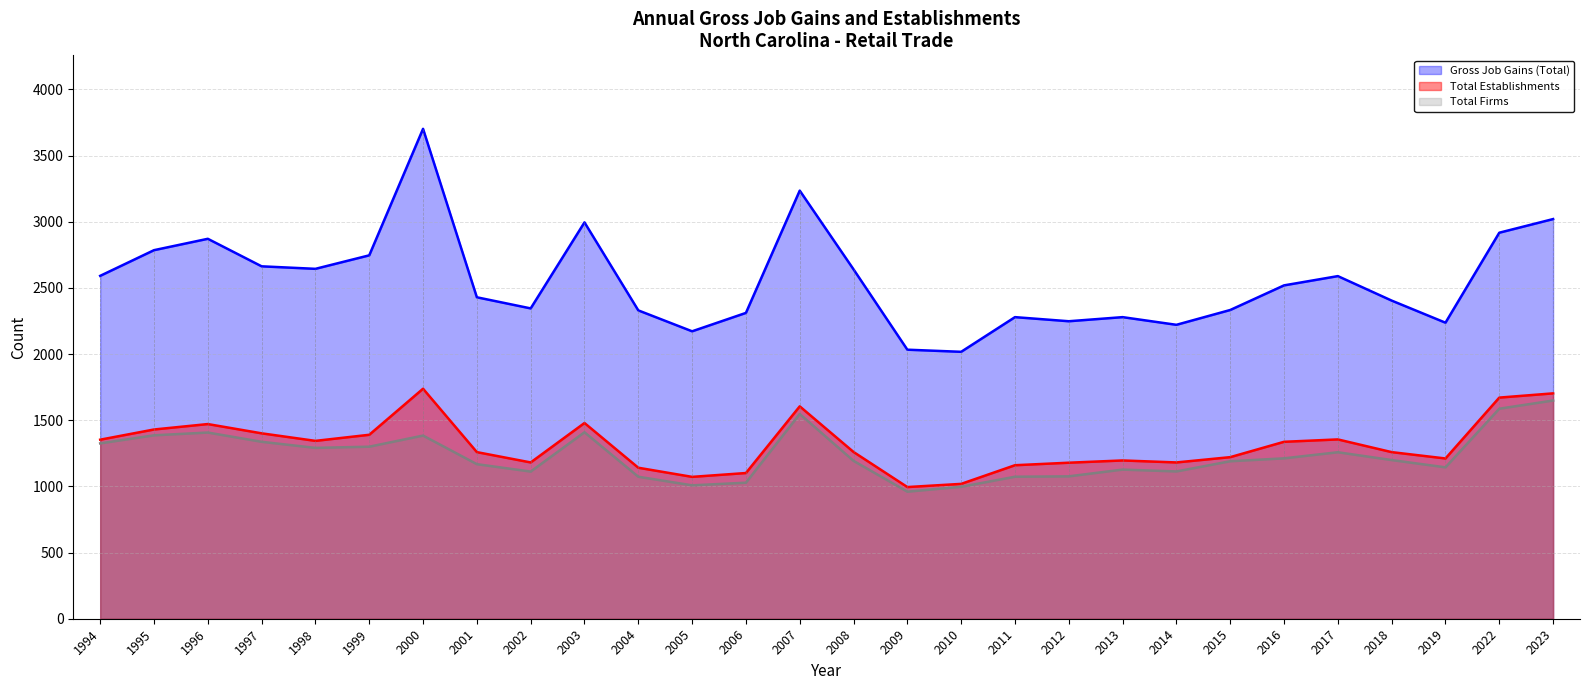

In Total Firms, how many points are higher than both neighbors (excluding endpoints)?

6